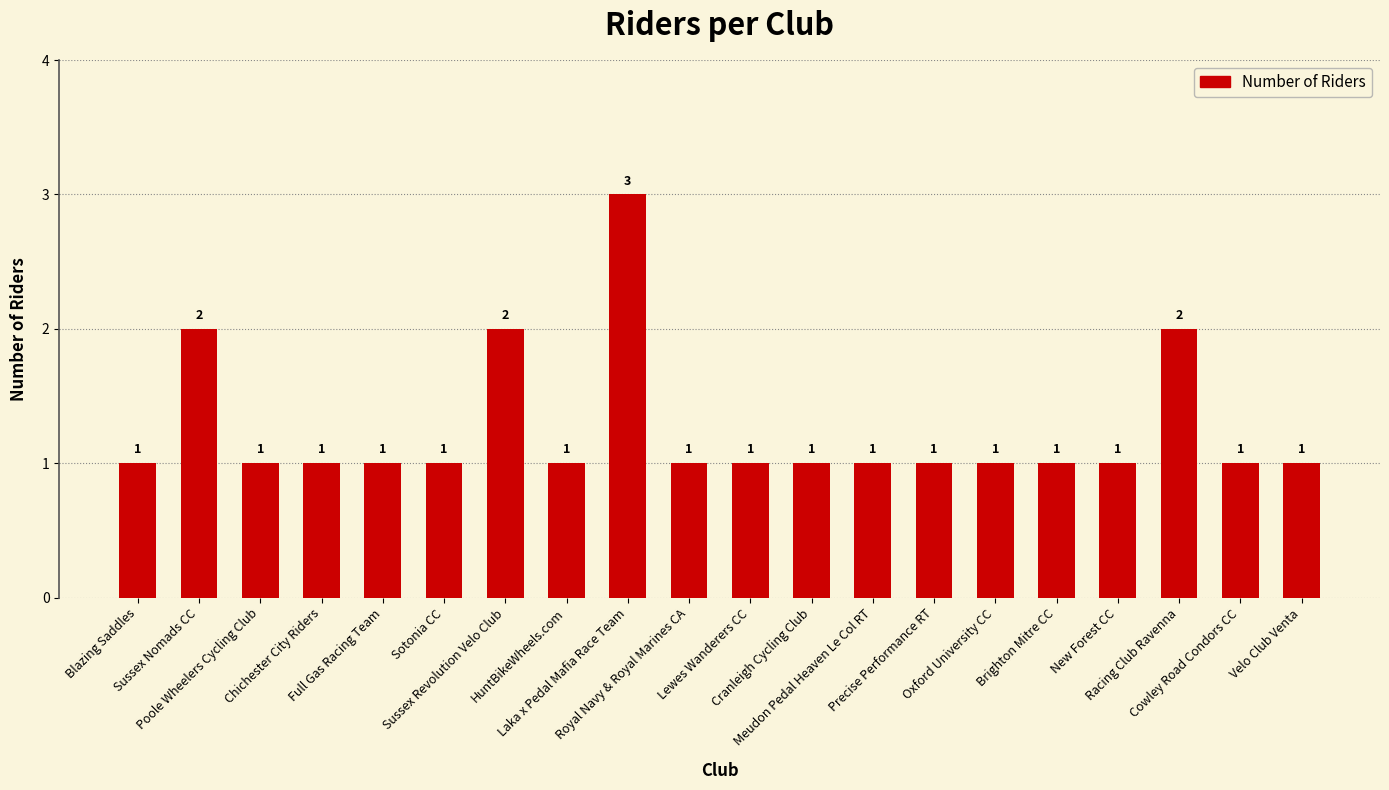

Count the values in the range 1 to 2.

19